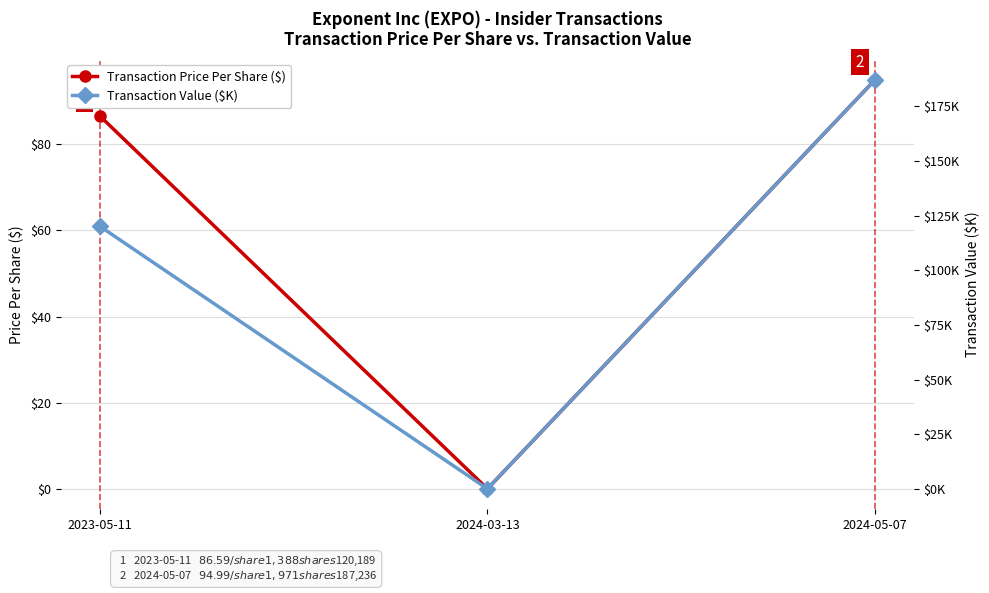

At which label does Transaction Price Per Share ($) first exceed 86?

2023-05-11